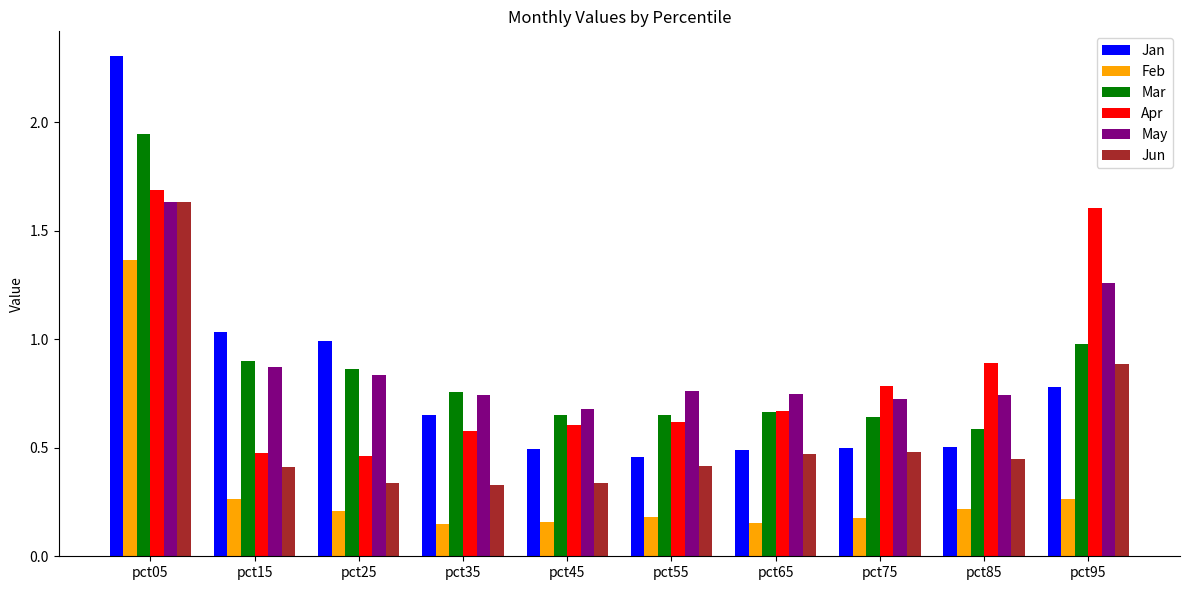

Is it true that May equals 1.0 at pct45?

False